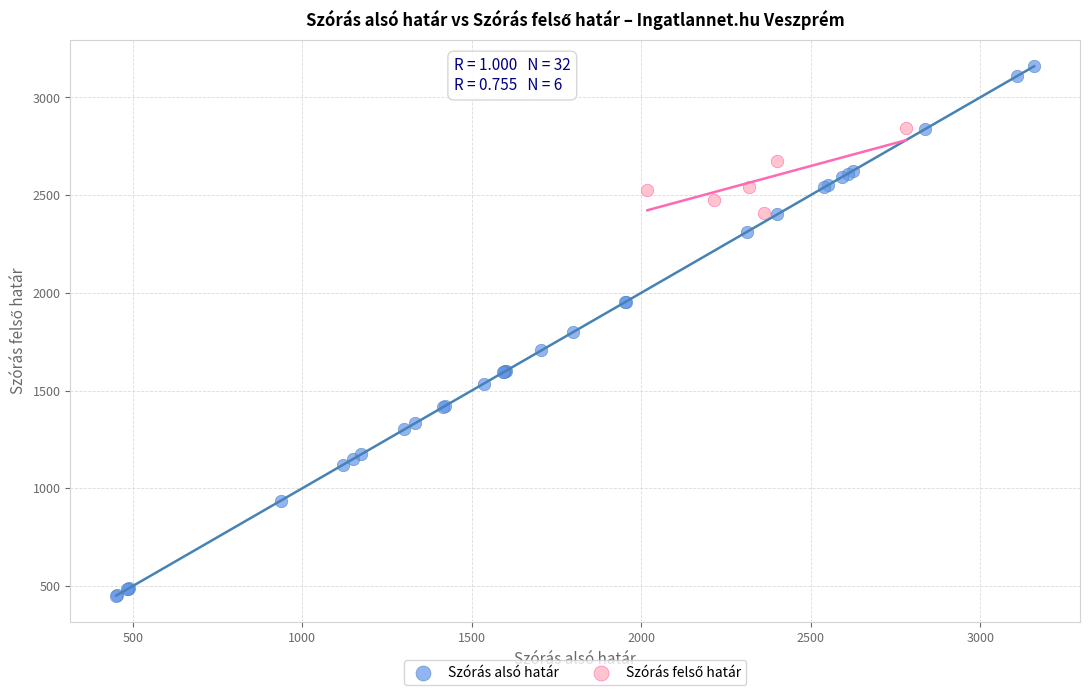

Which series has the largest Y range (max minus min)?

Szórás alsó határ